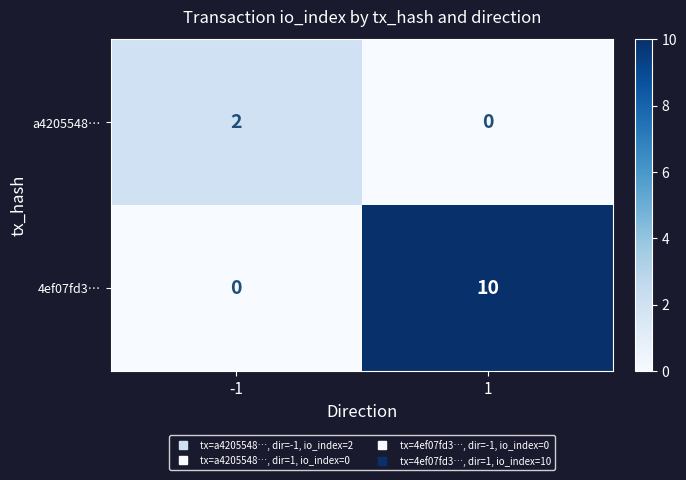

The 4ef07fd3… series shows 0 at -1. True or false?

True